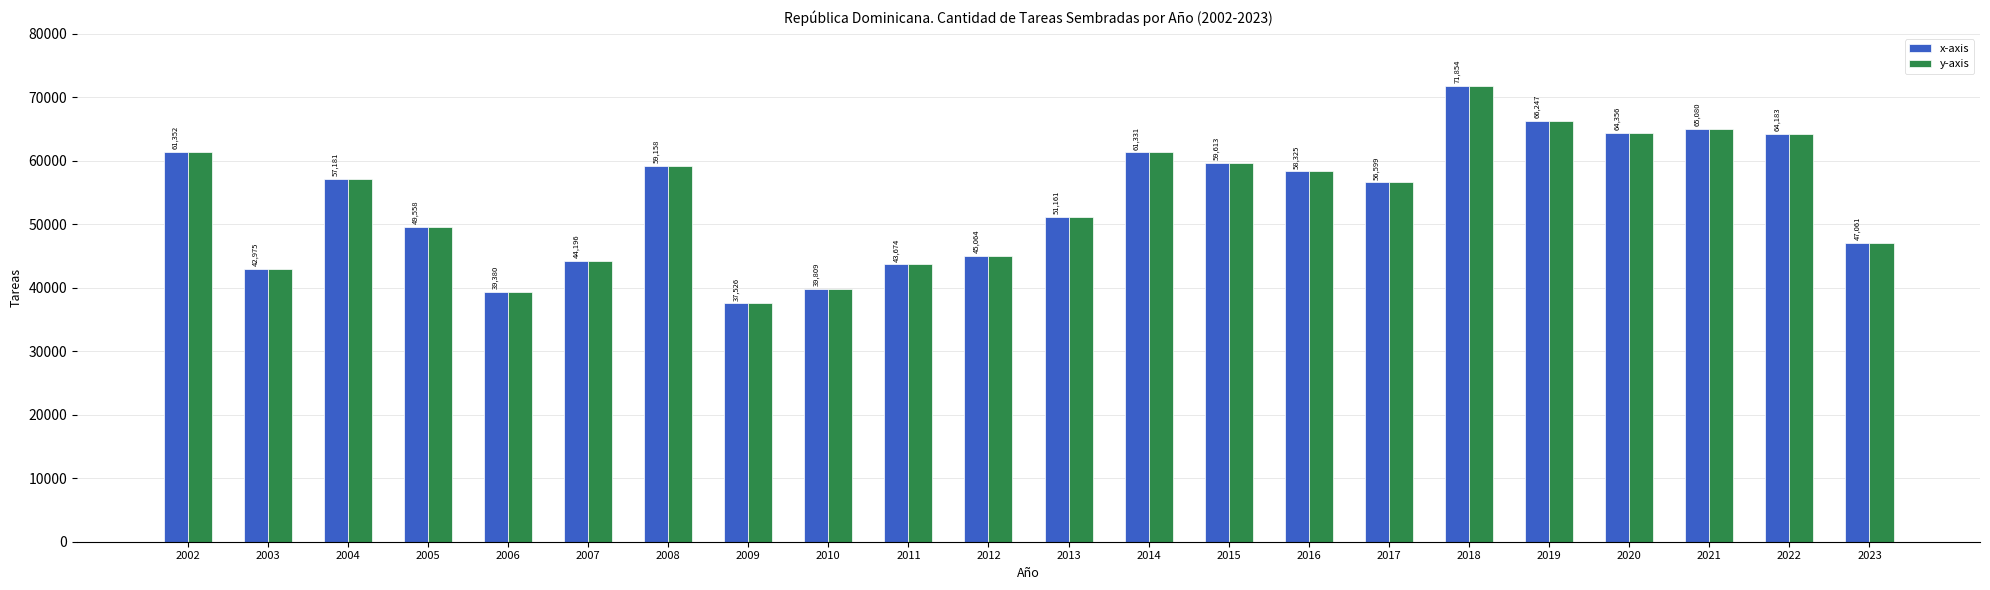

What is the total value across all series at 2004?

114362.0